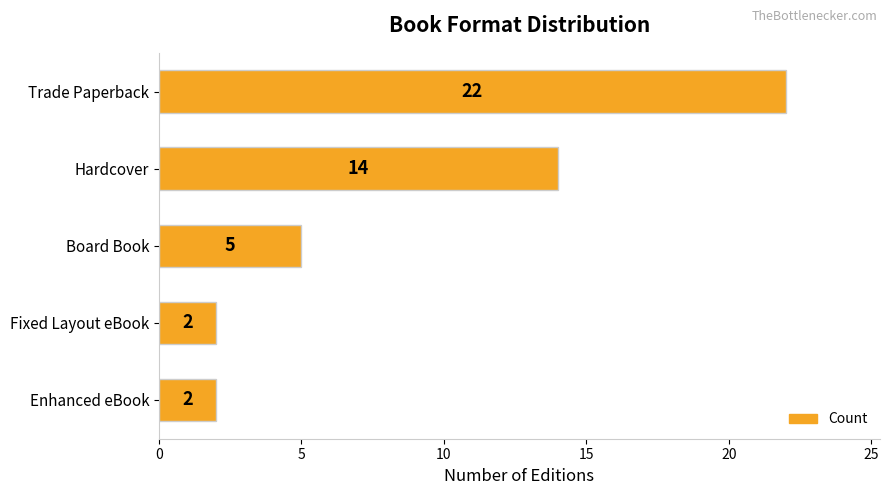

Which has a higher value, Hardcover or Trade Paperback?

Trade Paperback